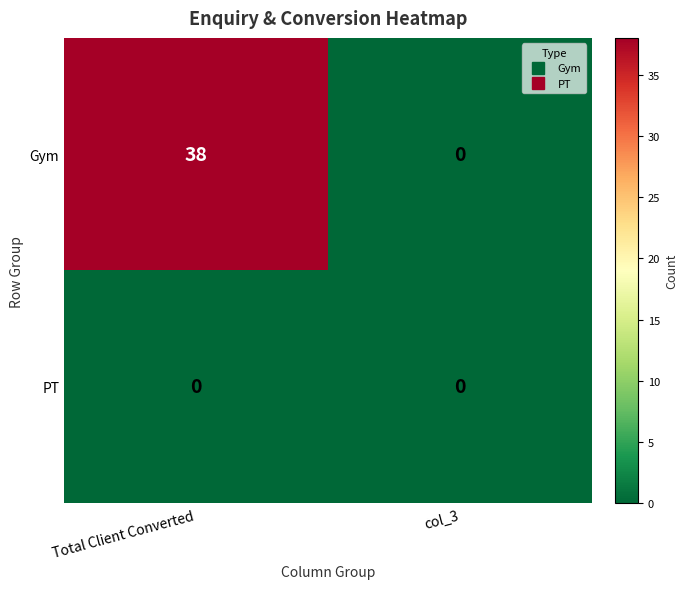

The value of PT at col_3 is 0. True or false?

True